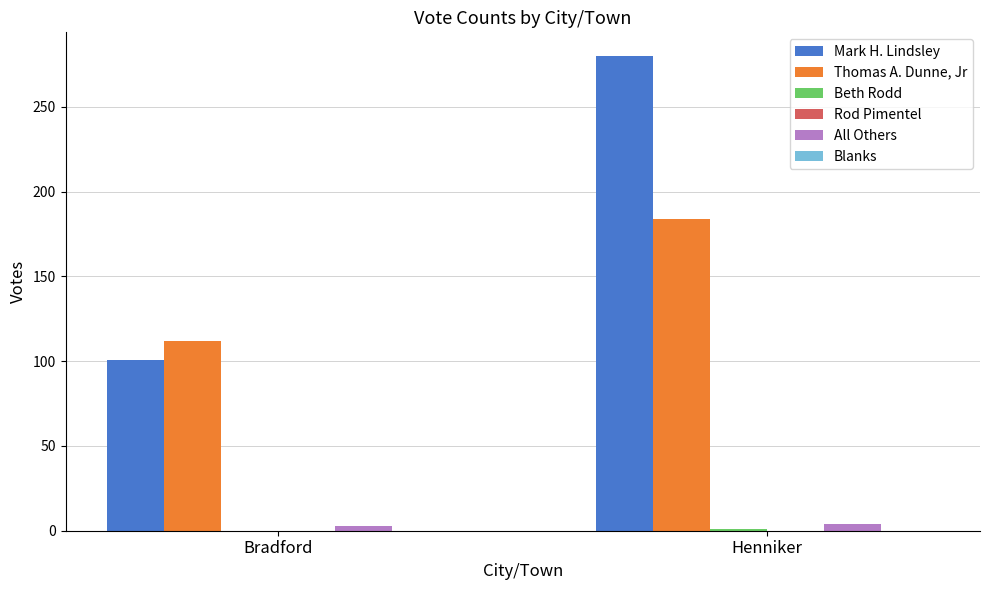

How many distinct data groups are displayed?

4